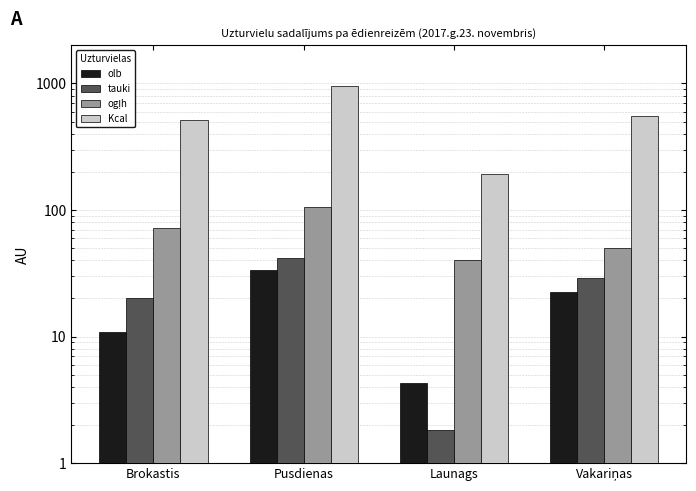

The value of tauki at Pusdienas is 41.9. True or false?

True